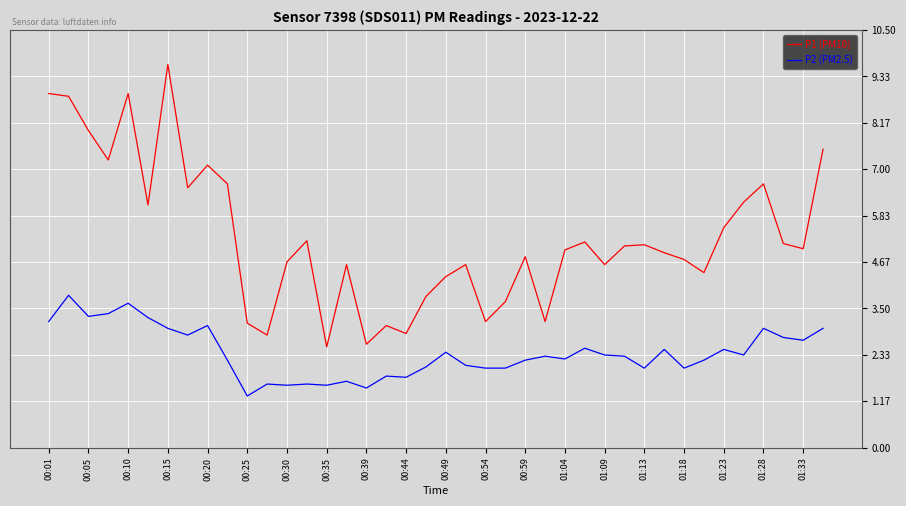

What is the maximum value for P2 (PM2.5)?

3.8